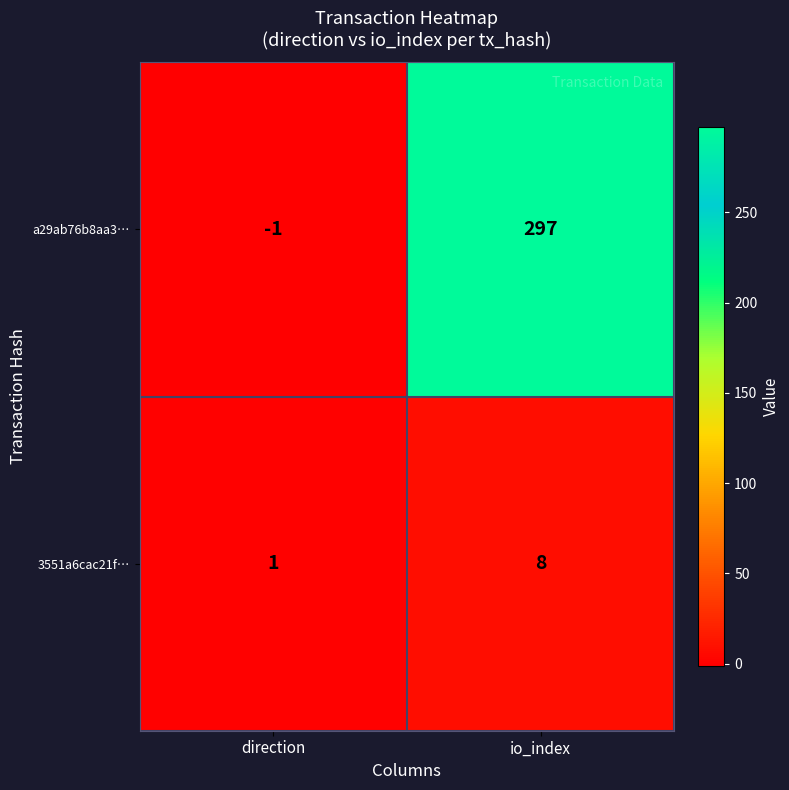

Rank the series at io_index from highest to lowest value.

a29ab76b8aa3…, 3551a6cac21f…